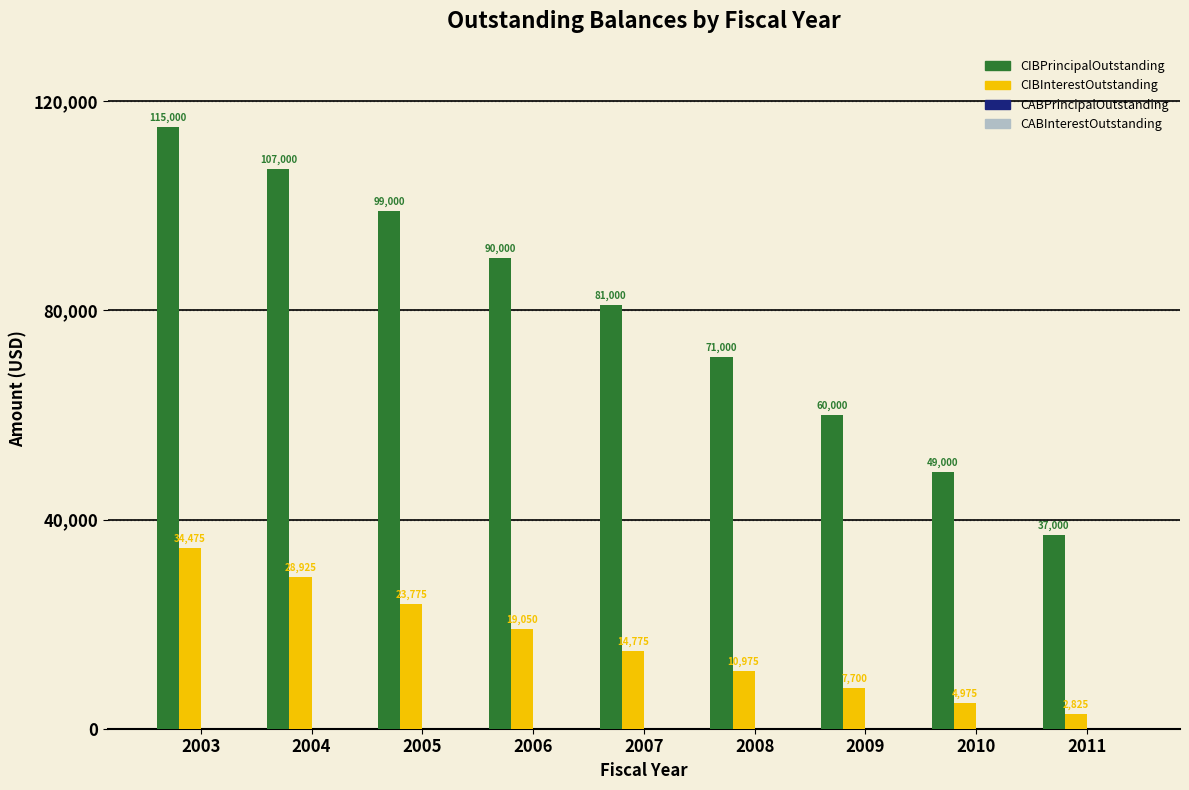

True or false: CIBPrincipalOutstanding has a value of 79413 at 2010.

False